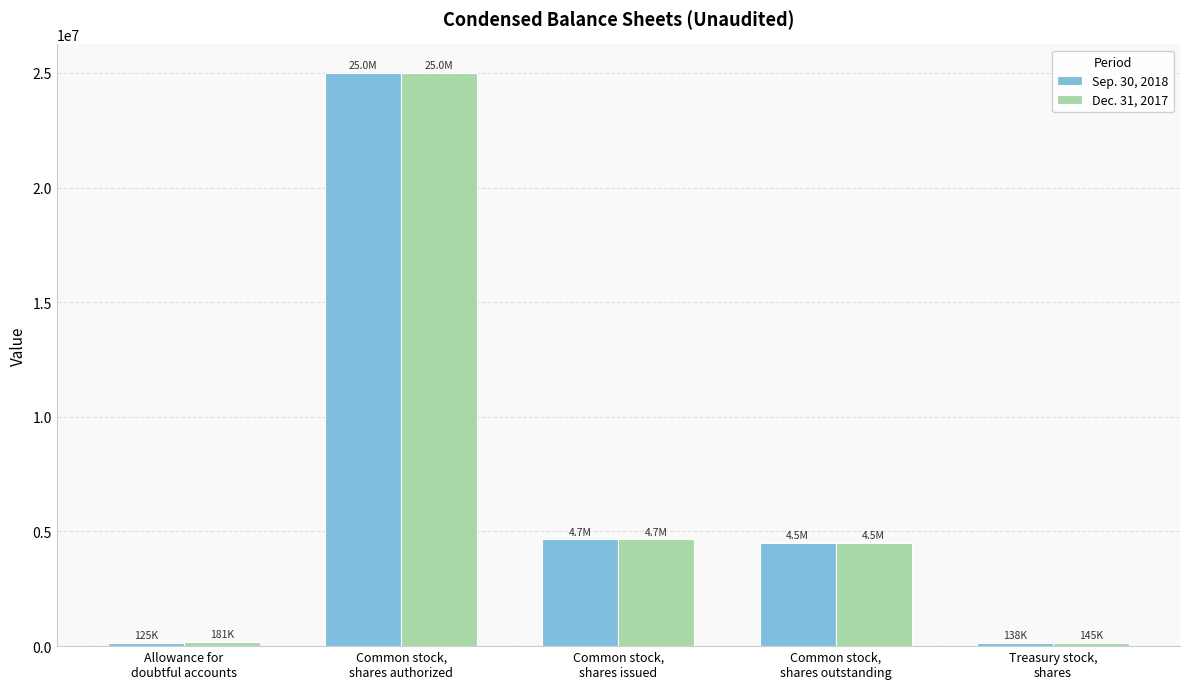

What is the minimum value for Sep. 30, 2018?

125027